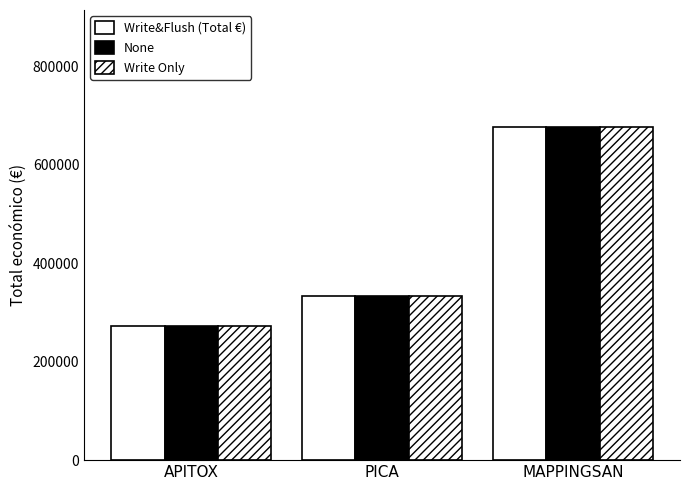

Are the bars horizontal?

No